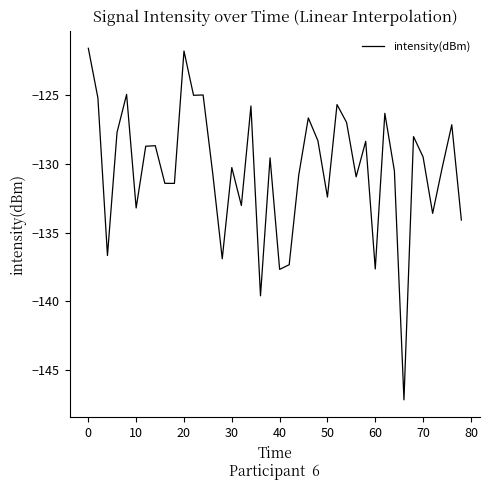

What is the sum of all values?

-5216.4